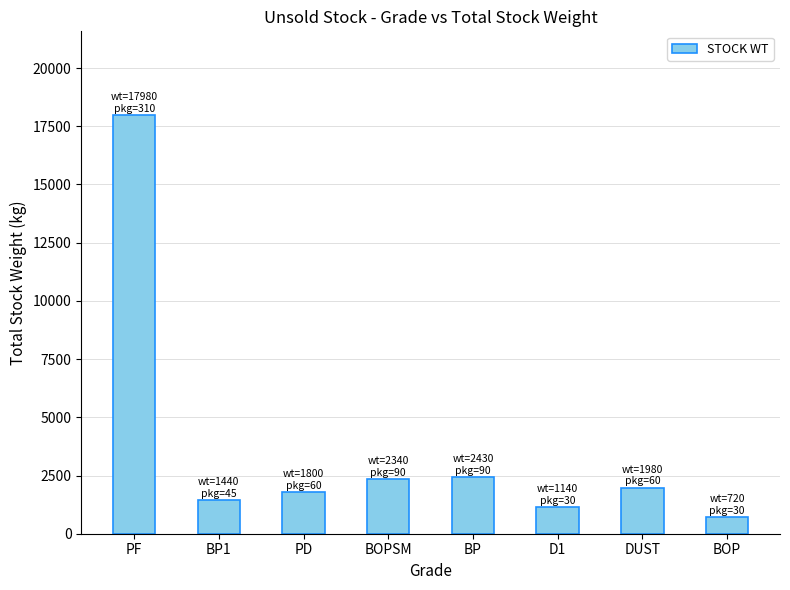

What position from the left is BOPSM?

4